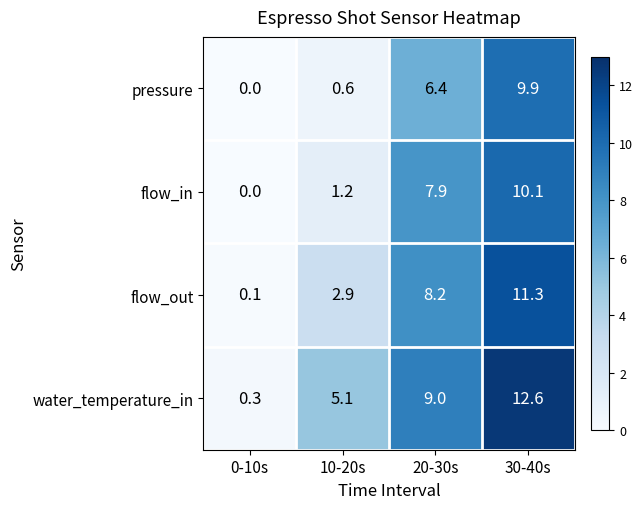

Reading right to left, extract all data points from this chart.

pressure: 30-40s=9.9	20-30s=6.4	10-20s=0.6	0-10s=0.0
flow_in: 30-40s=10.1	20-30s=7.9	10-20s=1.2	0-10s=0.0
flow_out: 30-40s=11.3	20-30s=8.2	10-20s=2.9	0-10s=0.1
water_temperature_in: 30-40s=12.6	20-30s=9.0	10-20s=5.1	0-10s=0.3